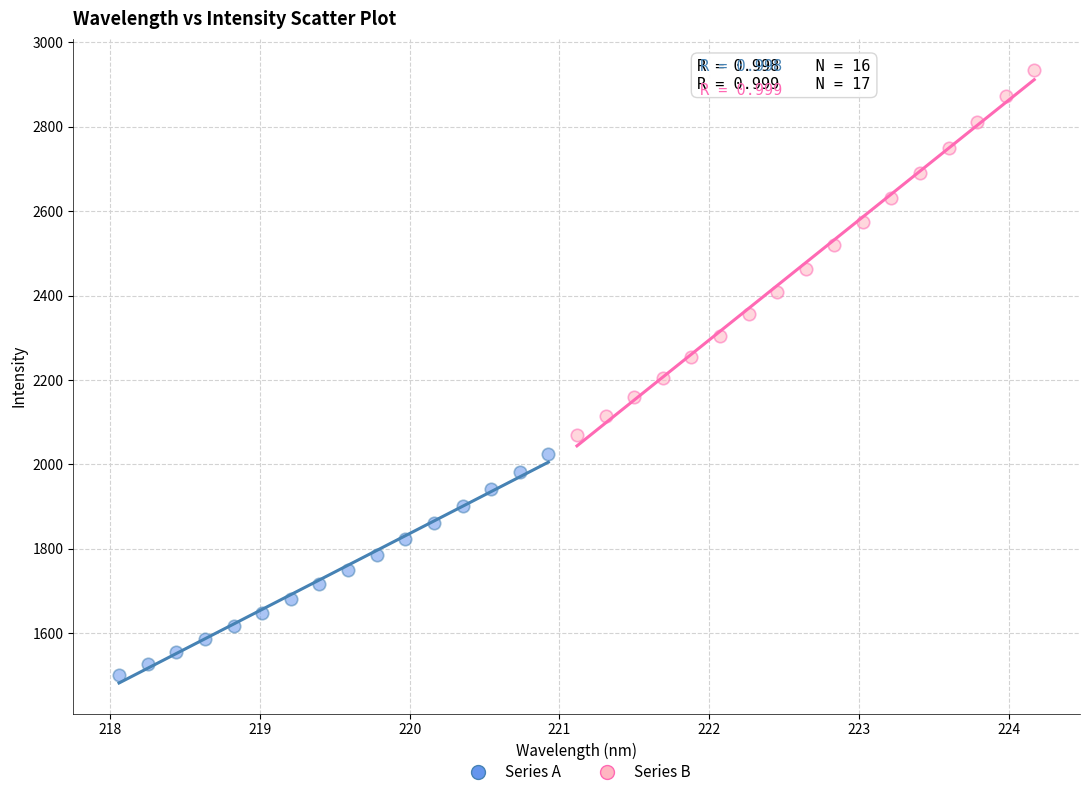

Which series has the largest Y range (max minus min)?

Series B